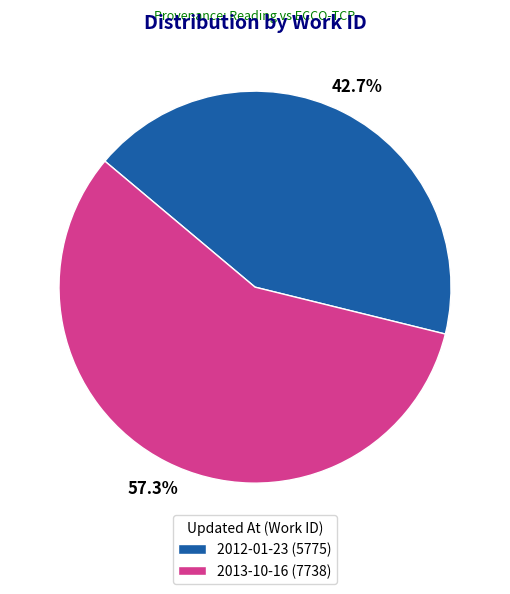

True or false: 2013-10-16 accounts for 57% of the total.

True